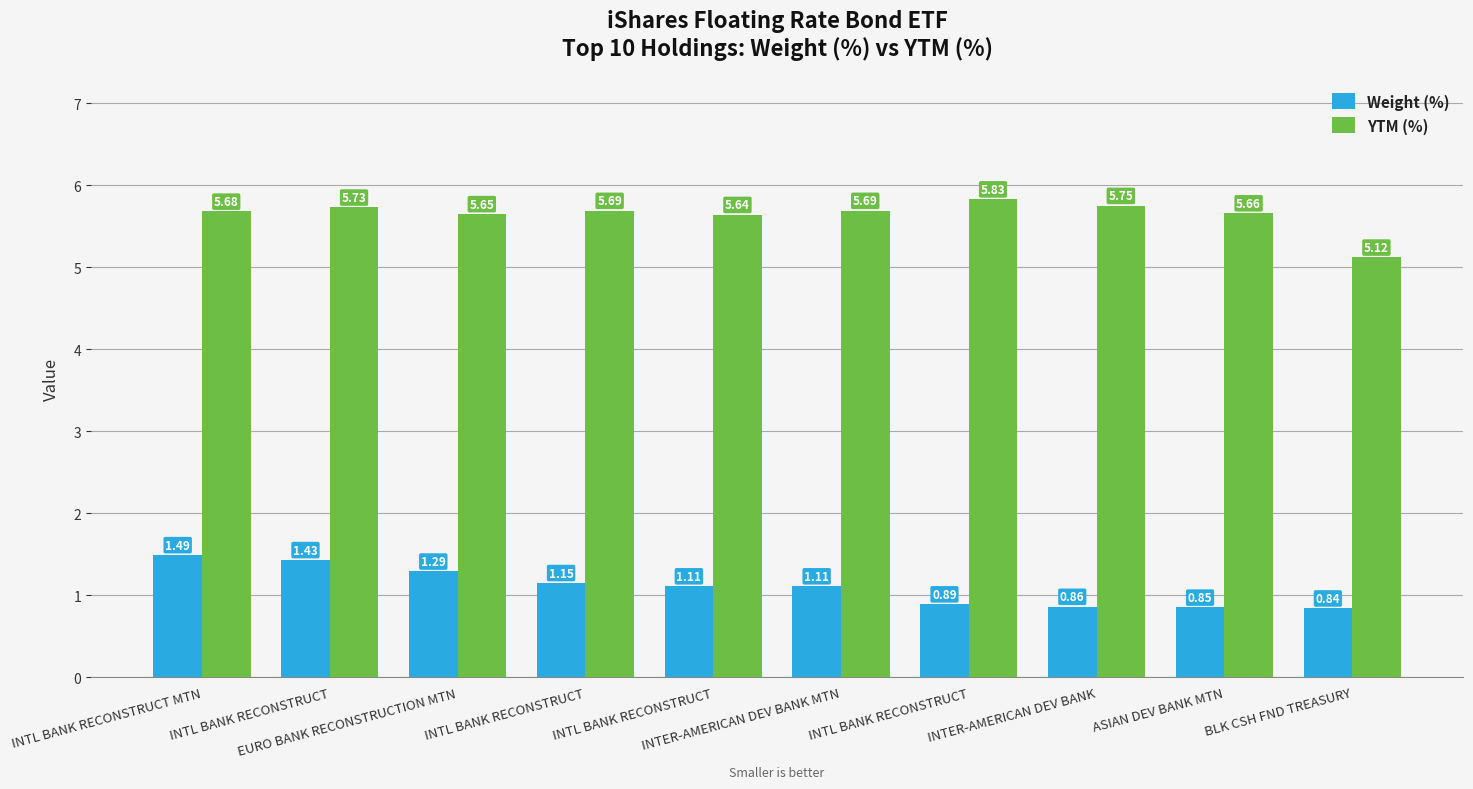

At which label does Weight (%) reach its minimum?

BLK CSH FND TREASURY